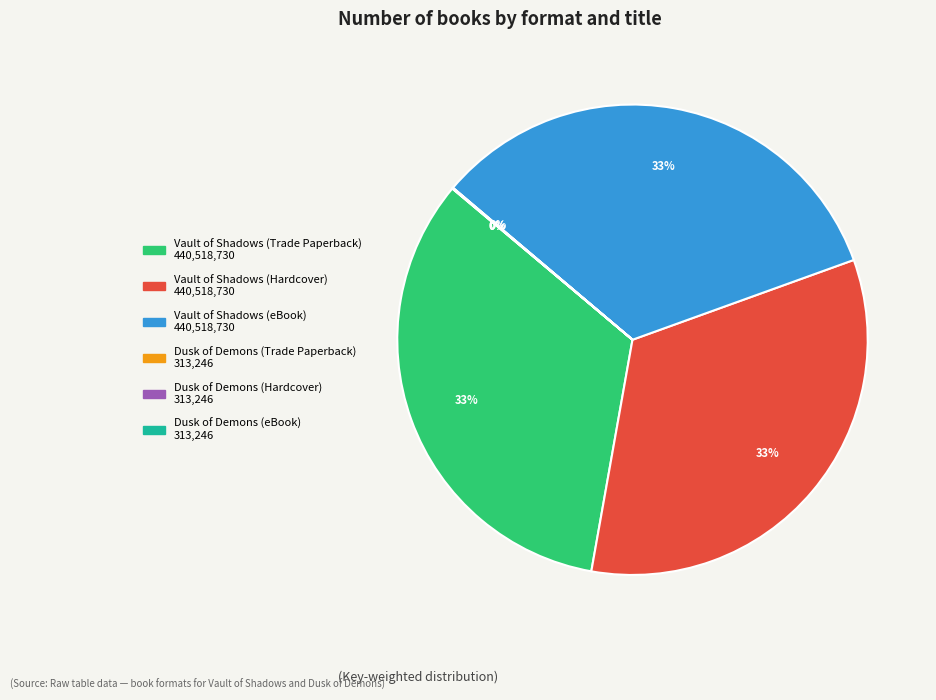

The Vault of Shadows (eBook) slice represents 33% of the pie. True or false?

True